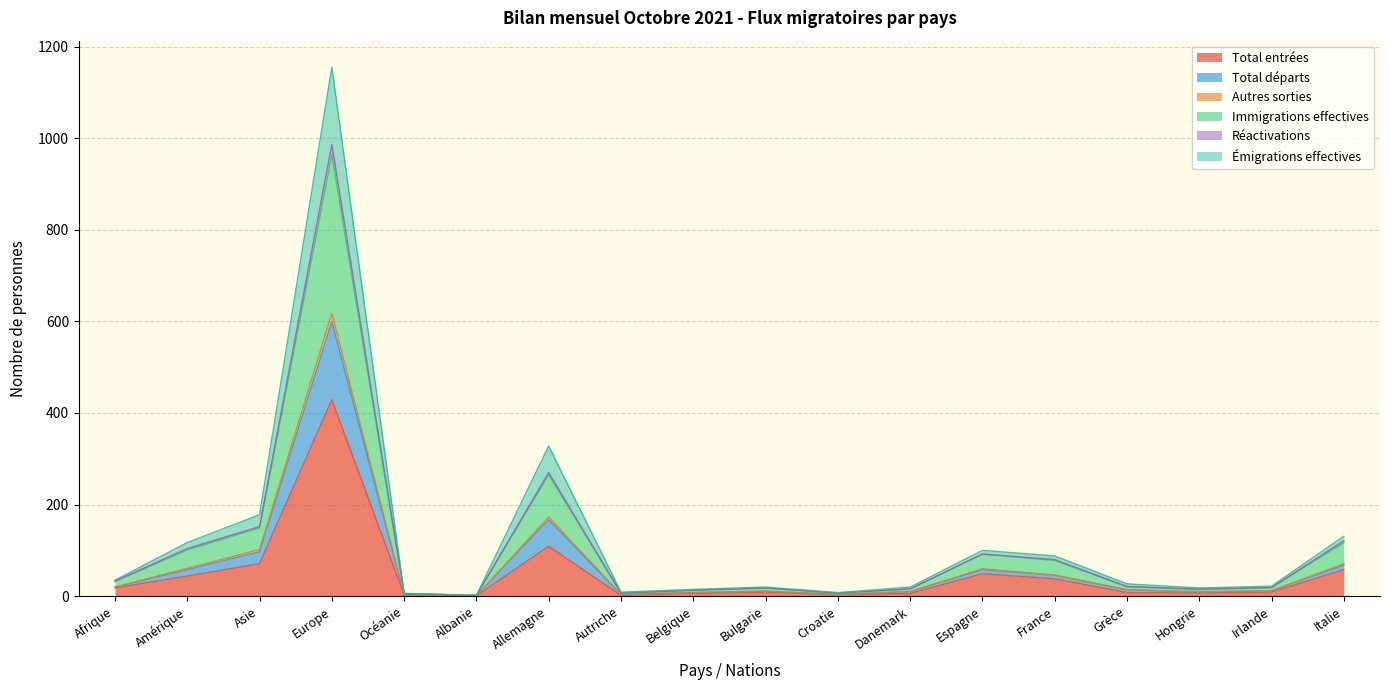

At which label does Émigrations effectives reach its minimum?

Albanie